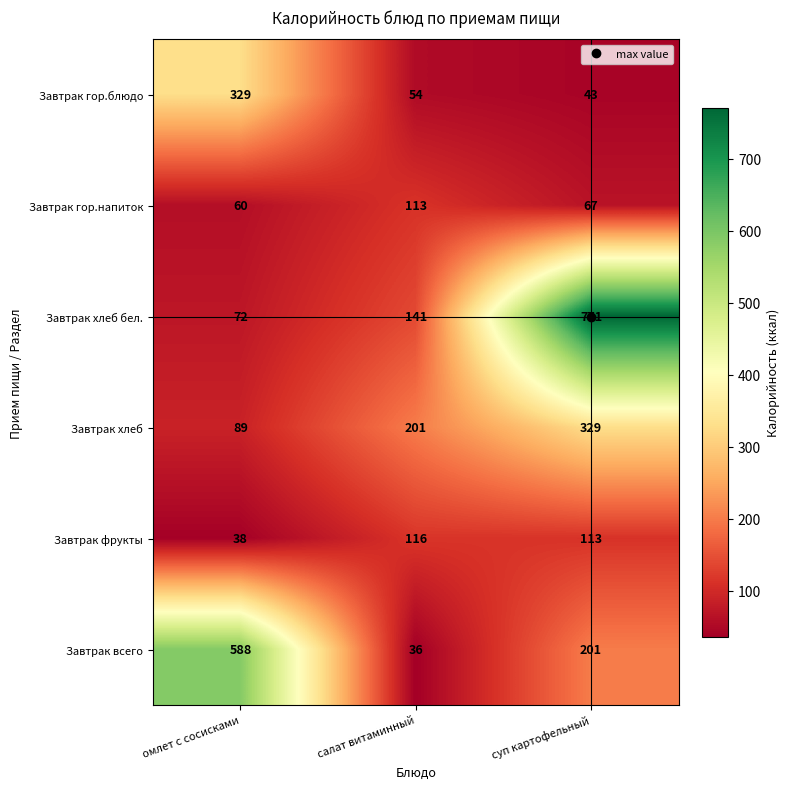

How many categories are shown in the chart?

3